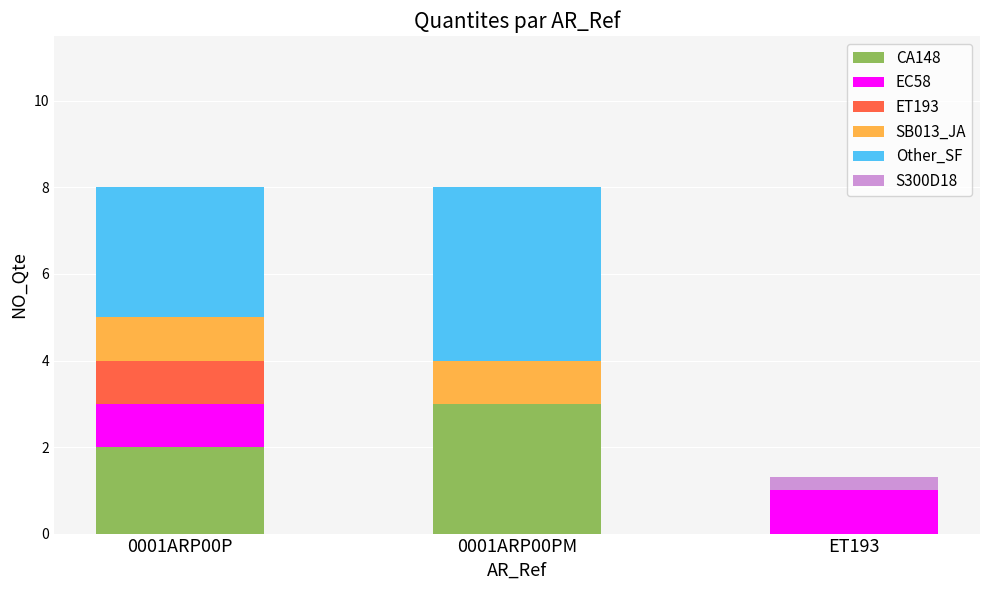

What is the total value across all series at 0001ARP00P?

8.0